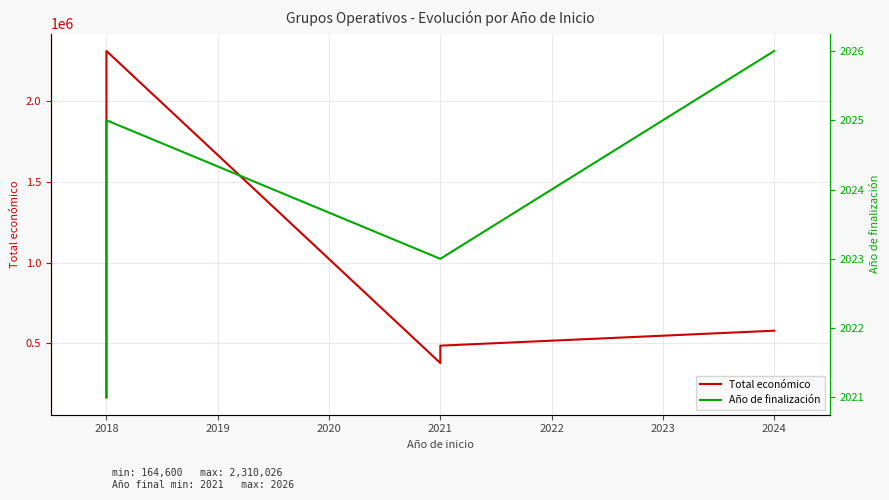

At which category is the sum across all series the highest?

2018